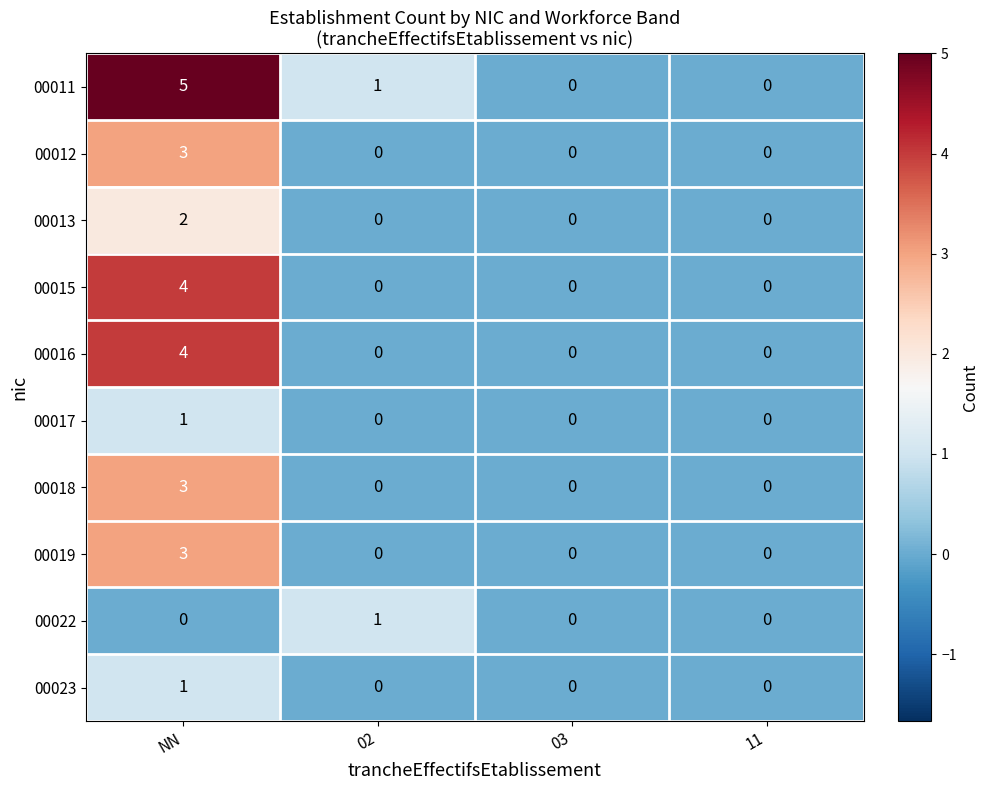

What is the spread (max minus min) of values at NN?

5